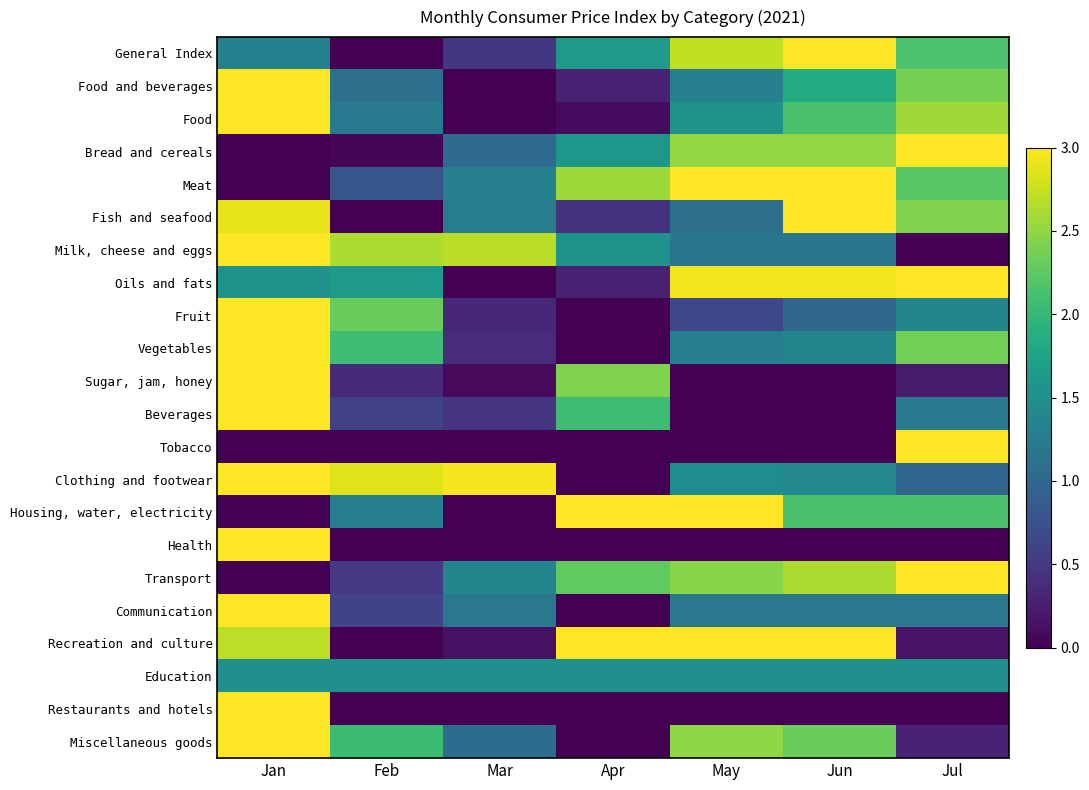

Which category has the highest value across all series?

Jun